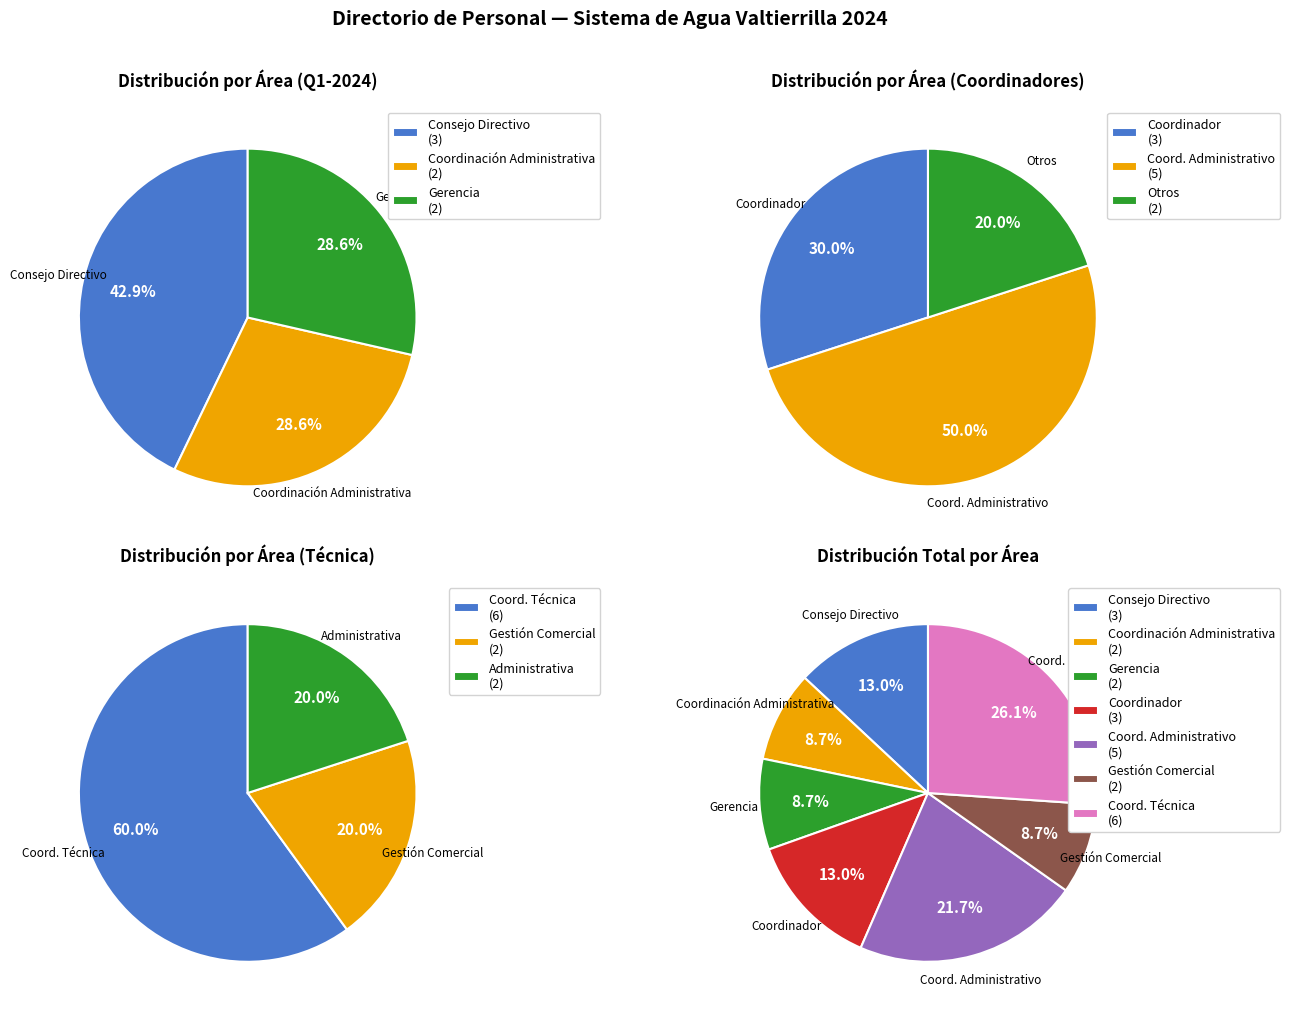

What is the change in value from COORDINADOR to COORDINADOR ADMINISTRATIVO?

+2